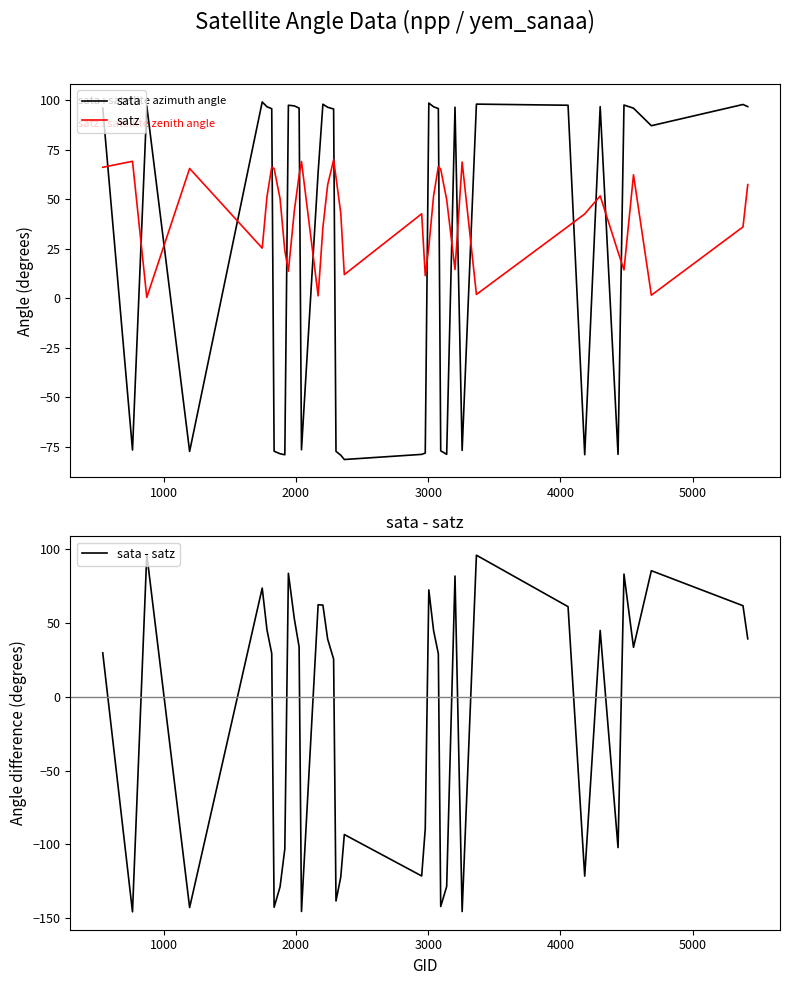

After their last crossing, which series has the higher values: sata or satz?

sata